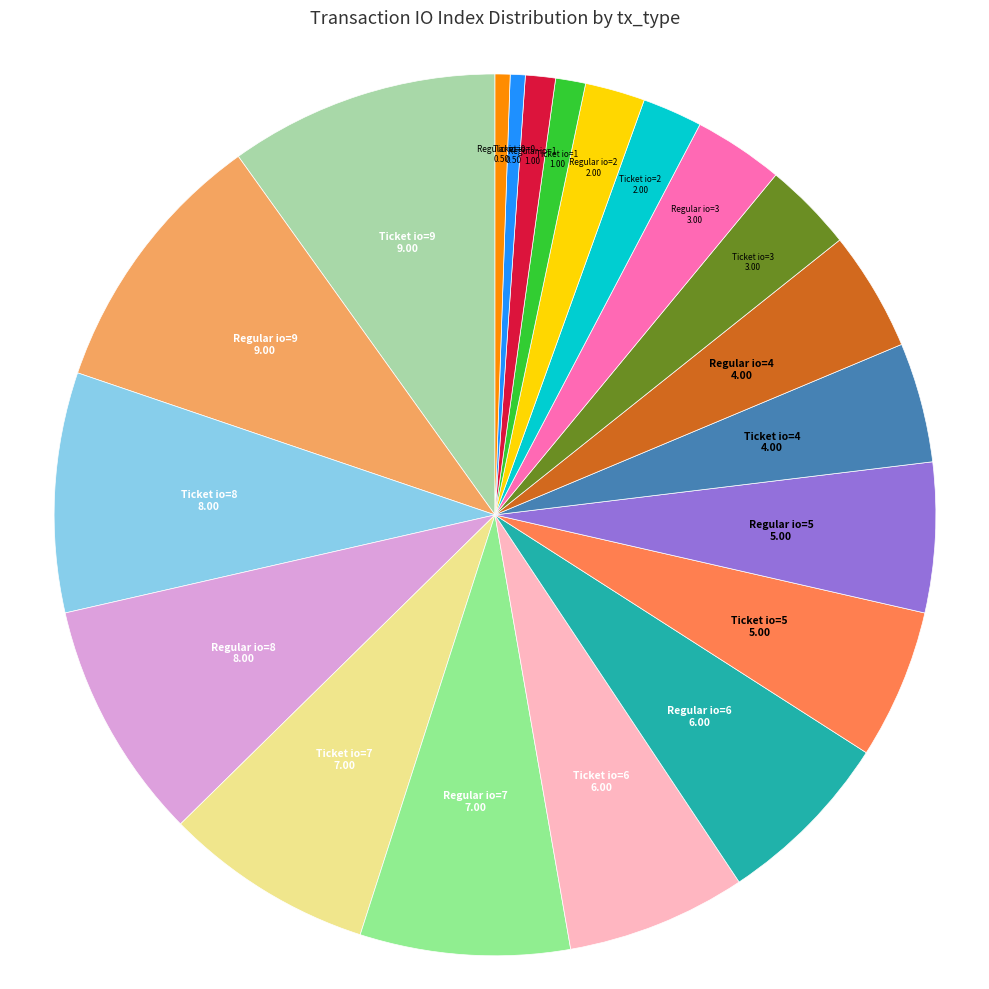

Is it true that Regular io=0 is 1% of the pie?

True